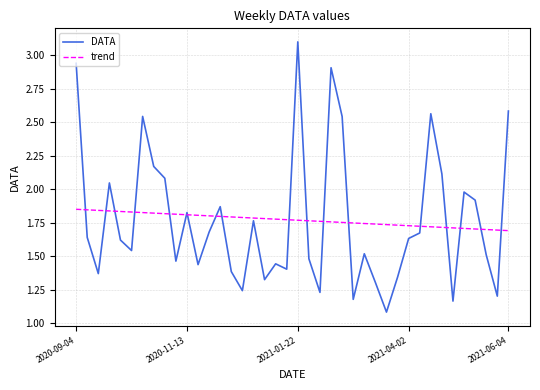

Which series has the widest spread of values?

DATA